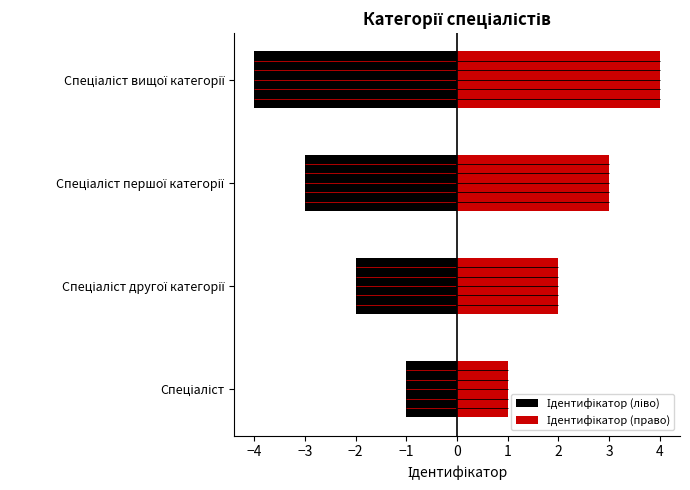

At how many categories does at least one series exceed -3?

4